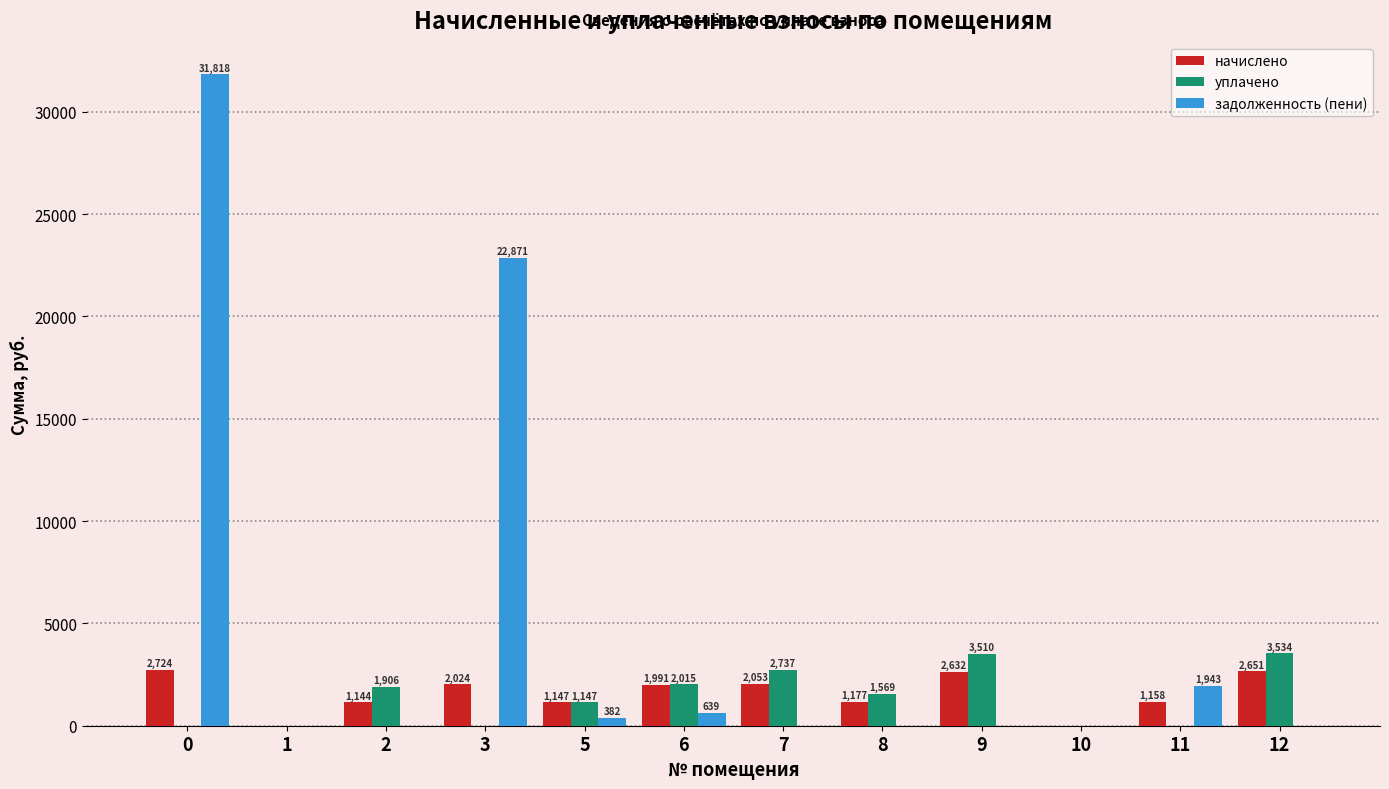

Is it true that уплачено equals 1869.8 at 0?

False